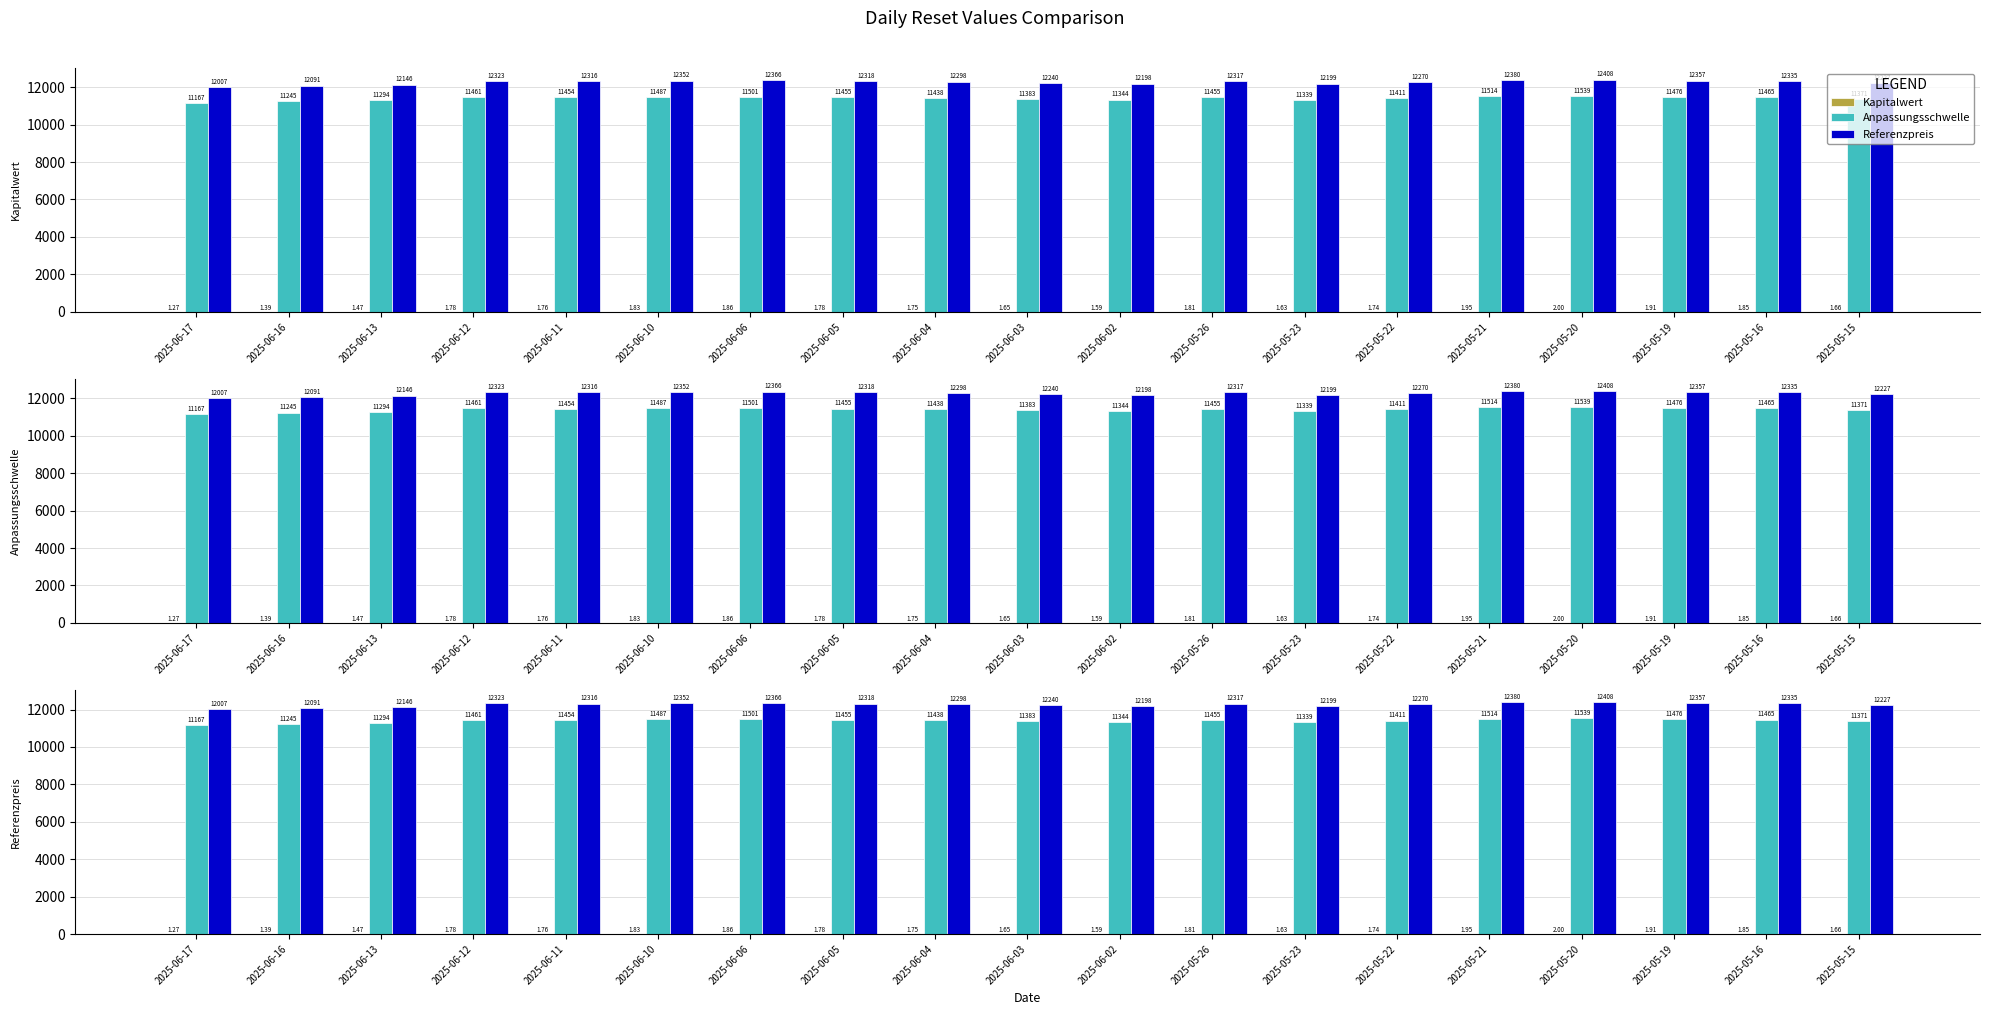

Reading left to right, transcribe all the data shown in this chart.

Kapitalwert: 2025-06-17=1.3	2025-06-16=1.4	2025-06-13=1.5	2025-06-12=1.8	2025-06-11=1.8	2025-06-10=1.8	2025-06-06=1.9	2025-06-05=1.8	2025-06-04=1.8	2025-06-03=1.6	2025-06-02=1.6	2025-05-26=1.8	2025-05-23=1.6	2025-05-22=1.7	2025-05-21=1.9	2025-05-20=2.0	2025-05-19=1.9	2025-05-16=1.9	2025-05-15=1.7
Anpassungsschwelle: 2025-06-17=11166.6	2025-06-16=11244.5	2025-06-13=11294.4	2025-06-12=11460.8	2025-06-11=11453.7	2025-06-10=11487.3	2025-06-06=11500.5	2025-06-05=11455.4	2025-06-04=11437.6	2025-06-03=11382.8	2025-06-02=11344.3	2025-05-26=11454.9	2025-05-23=11338.7	2025-05-22=11411.1	2025-05-21=11513.7	2025-05-20=11539.5	2025-05-19=11475.8	2025-05-16=11465.2	2025-05-15=11371.4
Referenzpreis: 2025-06-17=12007.1	2025-06-16=12090.9	2025-06-13=12146.0	2025-06-12=12323.4	2025-06-11=12315.8	2025-06-10=12351.9	2025-06-06=12366.2	2025-06-05=12317.6	2025-06-04=12298.5	2025-06-03=12239.6	2025-06-02=12198.2	2025-05-26=12317.1	2025-05-23=12198.7	2025-05-22=12270.0	2025-05-21=12380.4	2025-05-20=12408.0	2025-05-19=12356.8	2025-05-16=12335.1	2025-05-15=12227.3